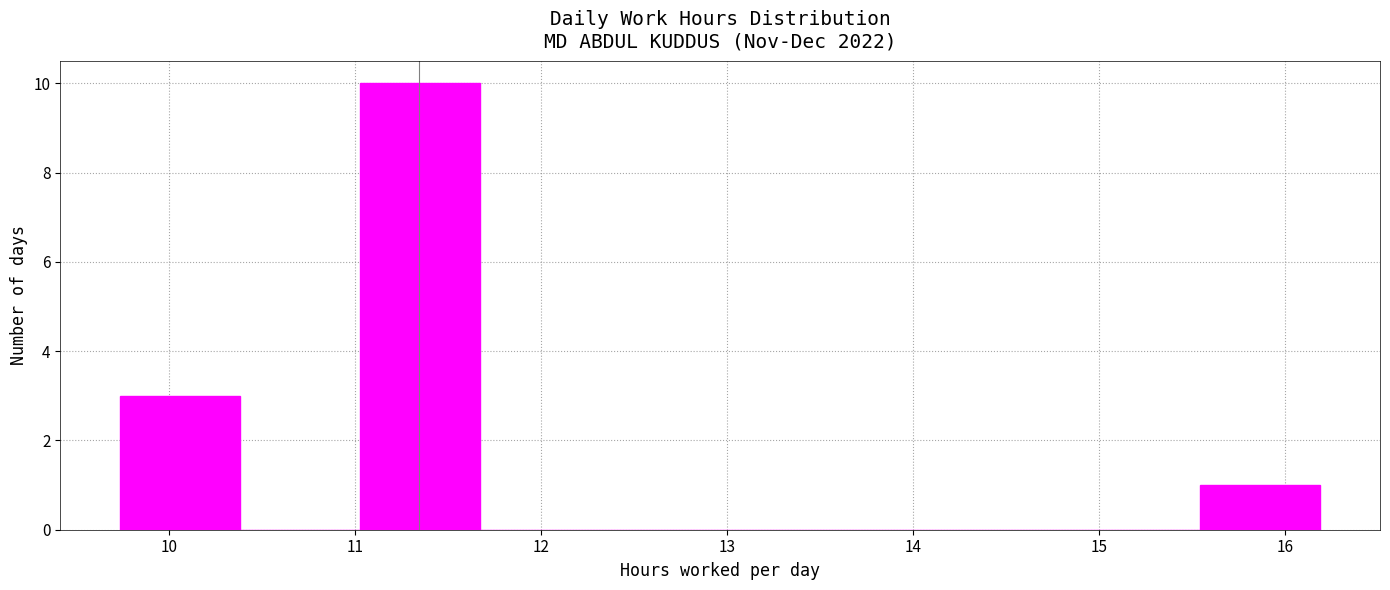

Reading left to right, transcribe this chart: for each bar, give the range it covers on the x-axis and its height. Neither the bar edges nor the heights are printed on the chart, so give them approximately, as read against the axes.

9.7 to 10.4: 3
10.4 to 11.0: 0
11.0 to 11.7: 10
11.7 to 12.3: 0
12.3 to 13.0: 0
13.0 to 13.6: 0
13.6 to 14.3: 0
14.3 to 14.9: 0
14.9 to 15.5: 0
15.5 to 16.2: 1